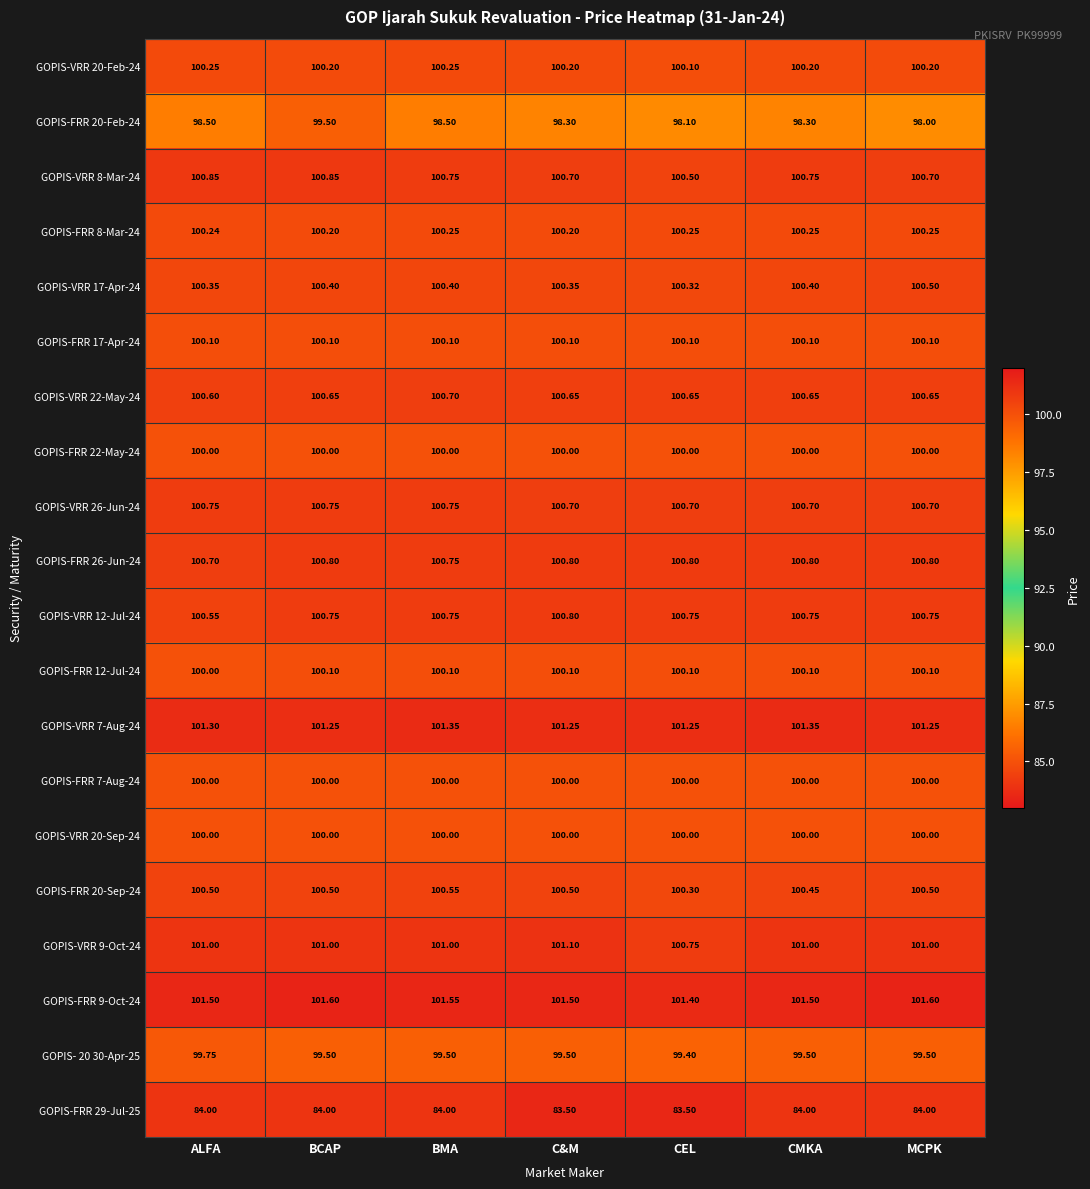

What is the minimum value shown in the chart?

83.5